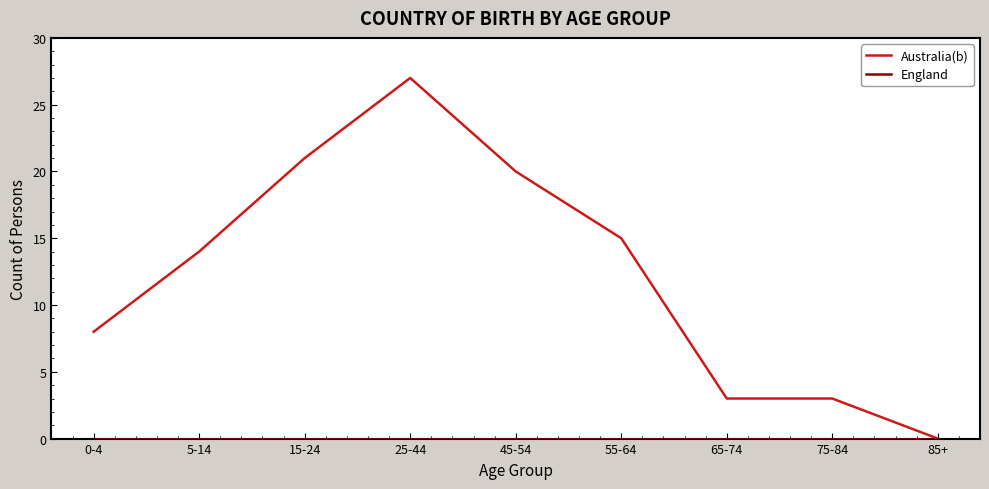

Which series has the largest total across all categories?

Australia(b)